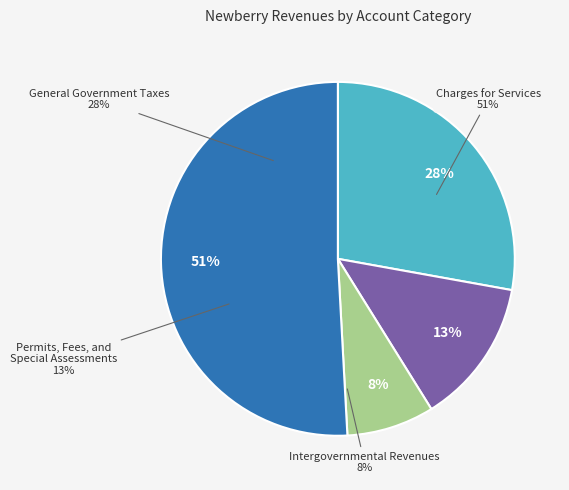

Approximately how many times larger is the value at Charges for Services compared to Intergovernmental Revenues?

6.4